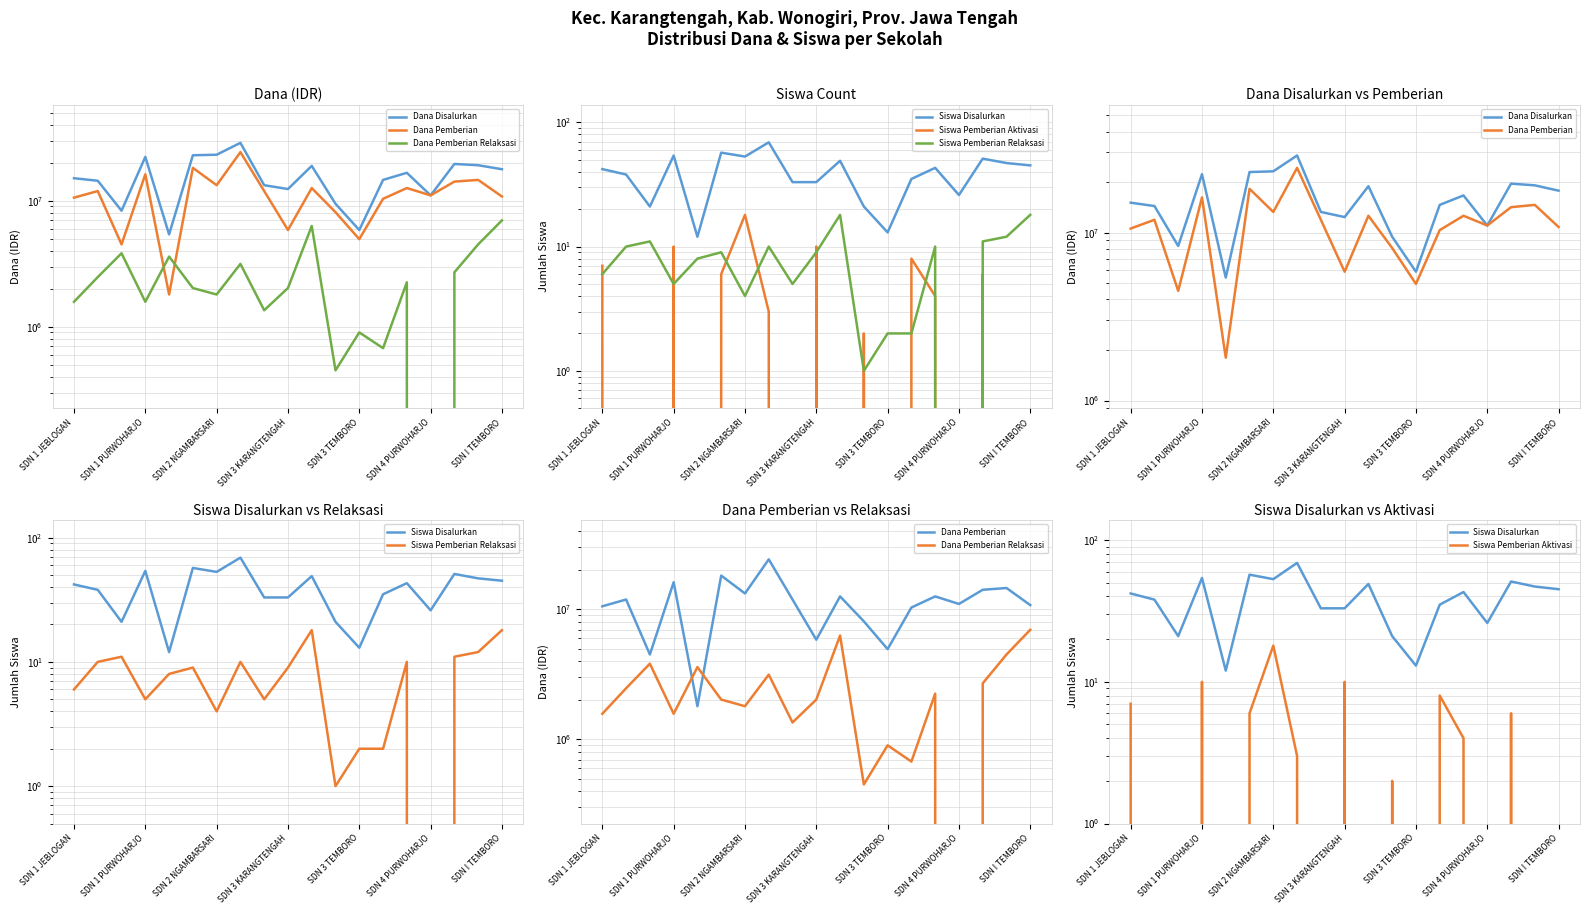

What is the difference between the maximum and second lowest values in the Dana Pemberian series?

19800000